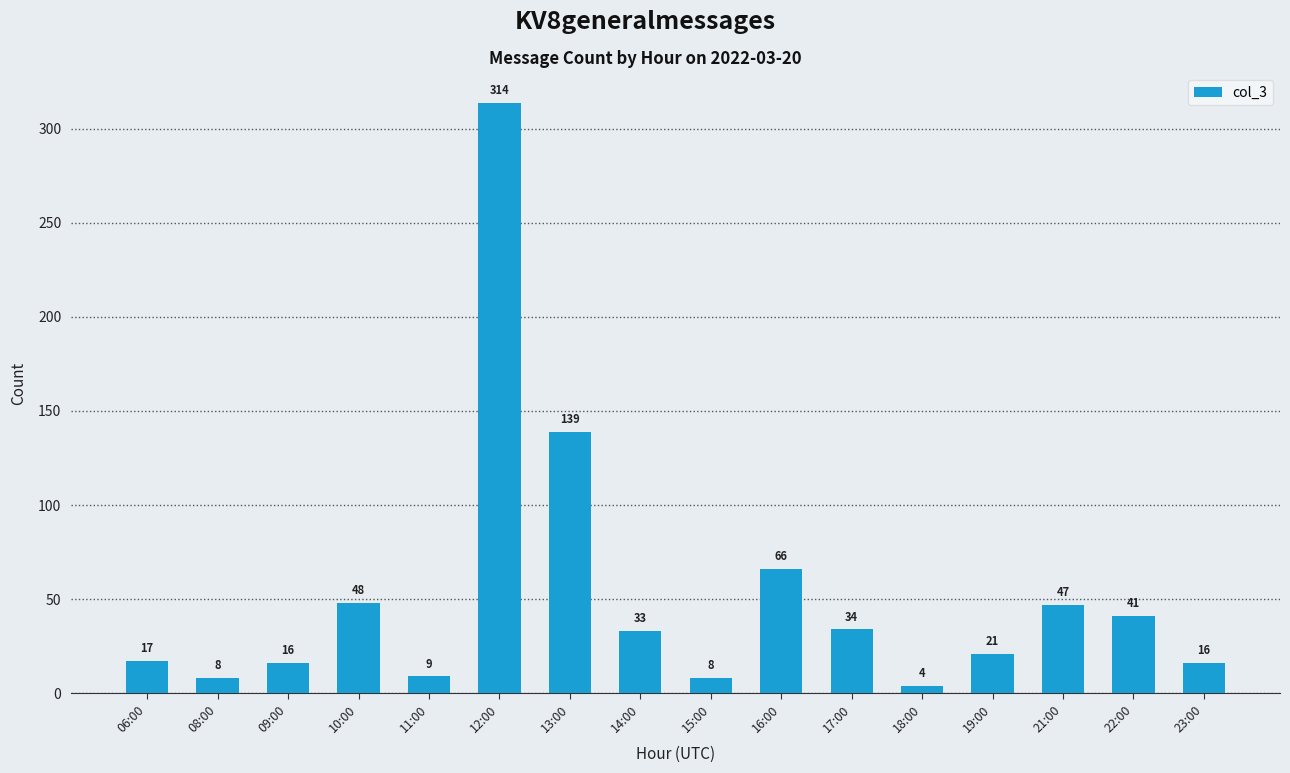

Does the chart contain any negative values?

No